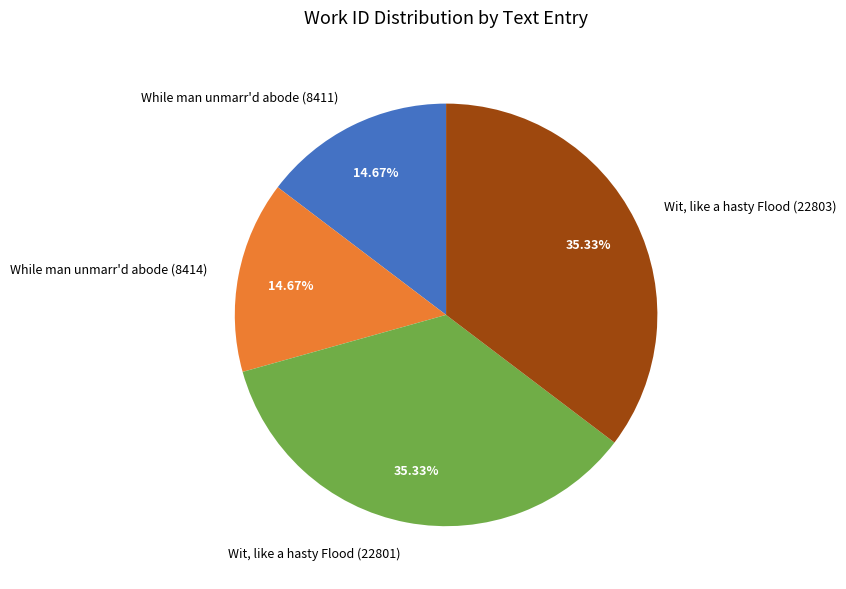

Combined, what portion of the pie is While man unmarr'd abode (8411) and Wit, like a hasty Flood (22801)?

50.0%